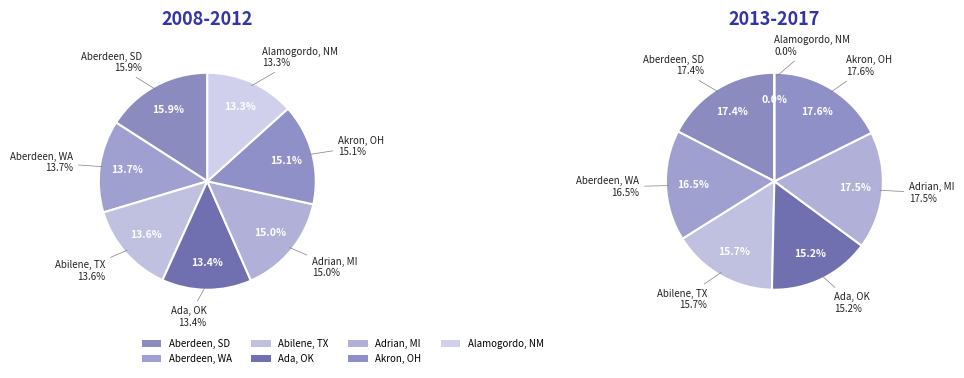

Is Ada, OK the majority of the pie?

No